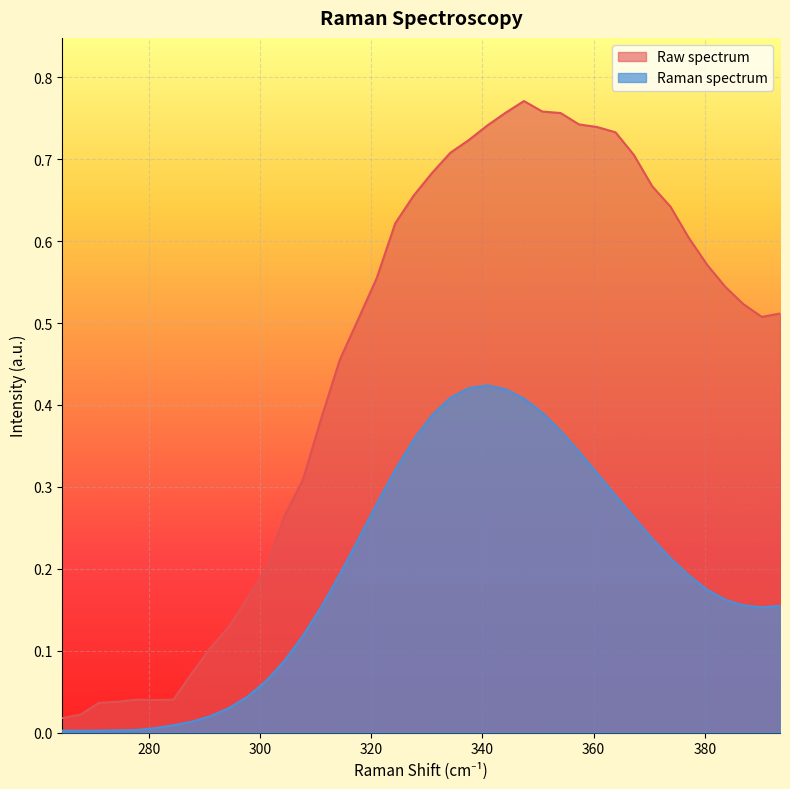

List the series in order of their peak value, lowest first.

Raman spectrum, Raw spectrum